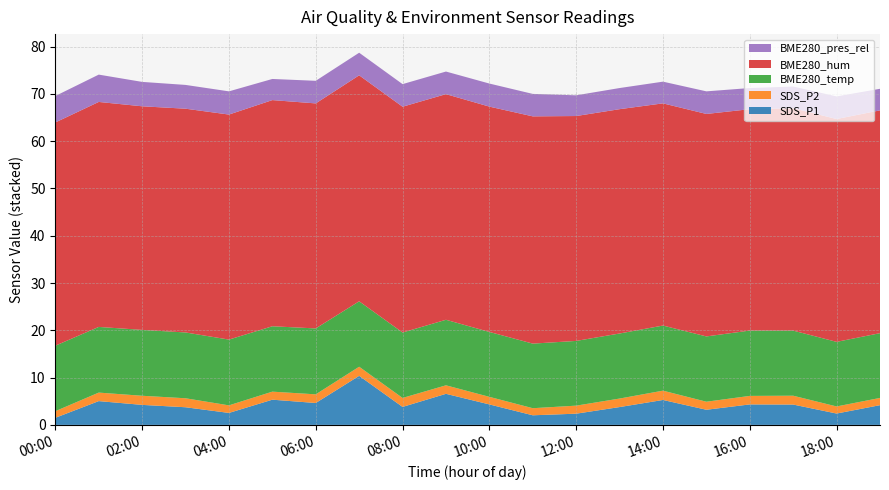

Reading left to right, list all the values displayed in this chart.

SDS_P1: 1.5	5.0	4.2	3.7	2.5	5.3	4.6	10.4	3.8	6.6	4.3	2.0	2.4	3.8	5.3	3.2	4.3	4.3	2.4	4.2
SDS_P2: 1.4	1.8	1.9	1.9	1.6	1.7	1.8	1.9	1.9	1.8	1.6	1.5	1.7	1.8	2.0	1.7	1.8	1.9	1.5	1.5
BME280_temp: 13.8	13.9	13.9	13.9	13.9	13.8	13.9	13.8	13.8	13.9	13.7	13.7	13.7	13.8	13.8	13.8	13.8	13.8	13.7	13.7
BME280_hum: 47.2	47.6	47.3	47.3	47.6	47.8	47.6	47.8	47.8	47.7	47.6	48.1	47.6	47.4	47.0	47.0	46.8	47.0	47.1	47.1
BME280_pres_rel: 5.6	5.8	5.2	5.0	4.9	4.5	4.8	4.8	4.8	4.8	4.9	4.8	4.4	4.5	4.6	4.8	4.5	4.6	4.8	4.6